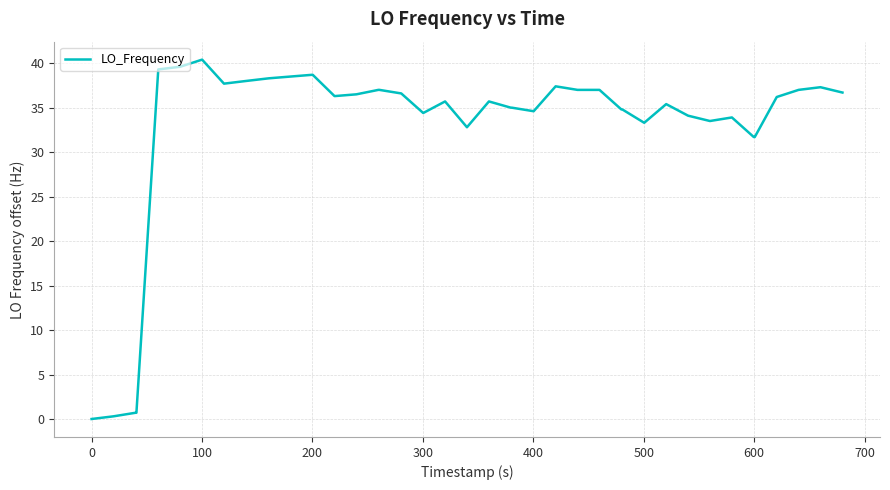

What is the difference between the maximum and minimum values?

40.4